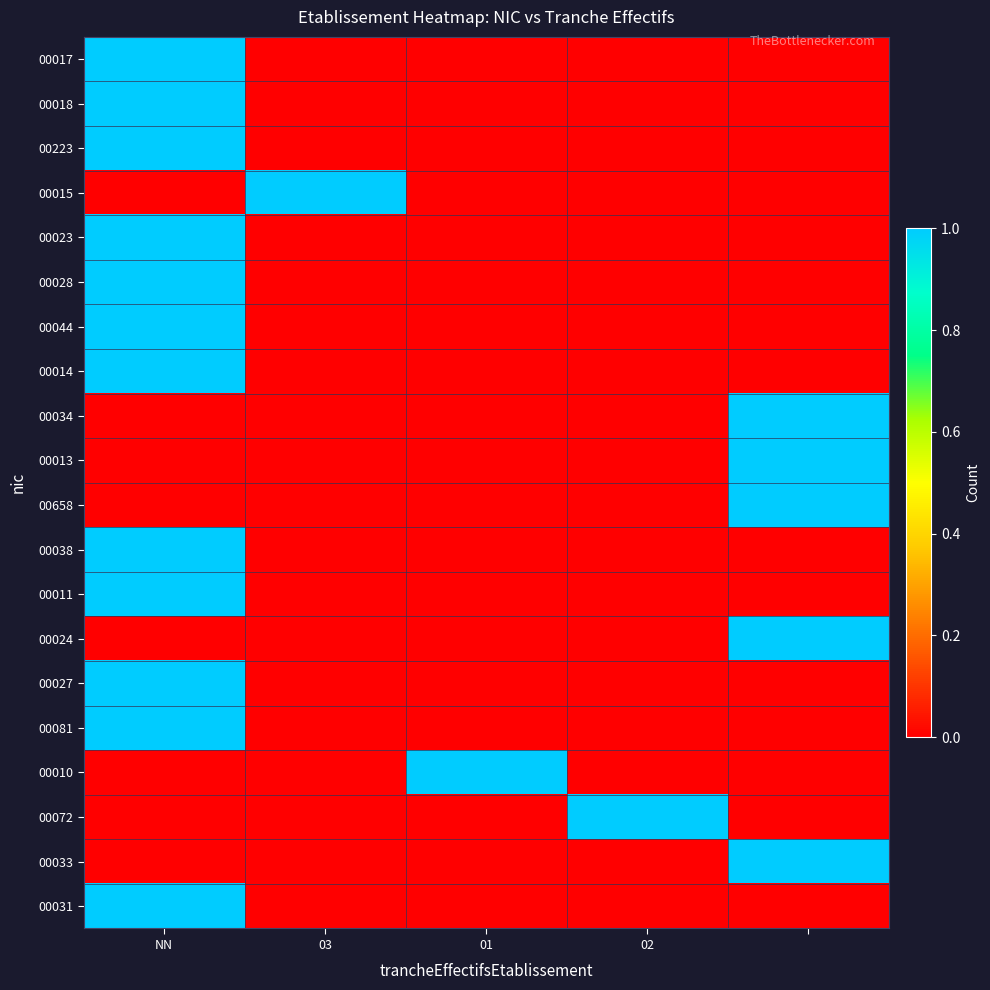

Reading left to right, what are all the values shown in this chart?

00017: 1	0	0	0	0
00018: 1	0	0	0	0
00223: 1	0	0	0	0
00015: 0	1	0	0	0
00023: 1	0	0	0	0
00028: 1	0	0	0	0
00044: 1	0	0	0	0
00014: 1	0	0	0	0
00034: 0	0	0	0	1
00013: 0	0	0	0	1
00658: 0	0	0	0	1
00038: 1	0	0	0	0
00011: 1	0	0	0	0
00024: 0	0	0	0	1
00027: 1	0	0	0	0
00081: 1	0	0	0	0
00010: 0	0	1	0	0
00072: 0	0	0	1	0
00033: 0	0	0	0	1
00031: 1	0	0	0	0